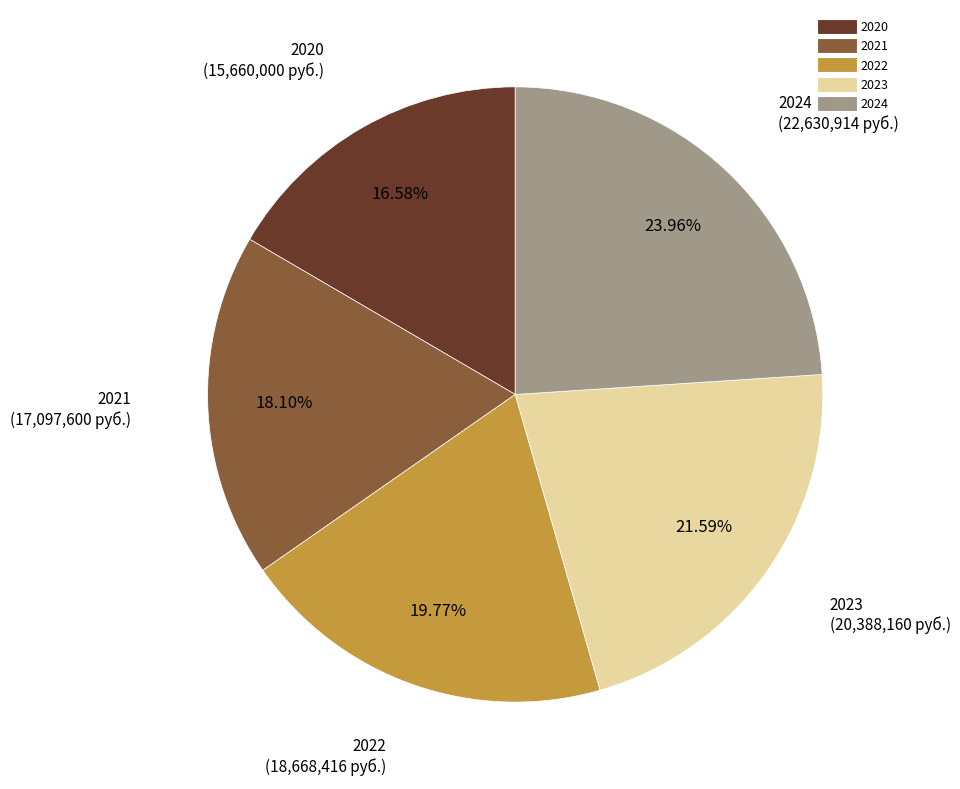

To the nearest percent, what portion does 2024 represent?

24%